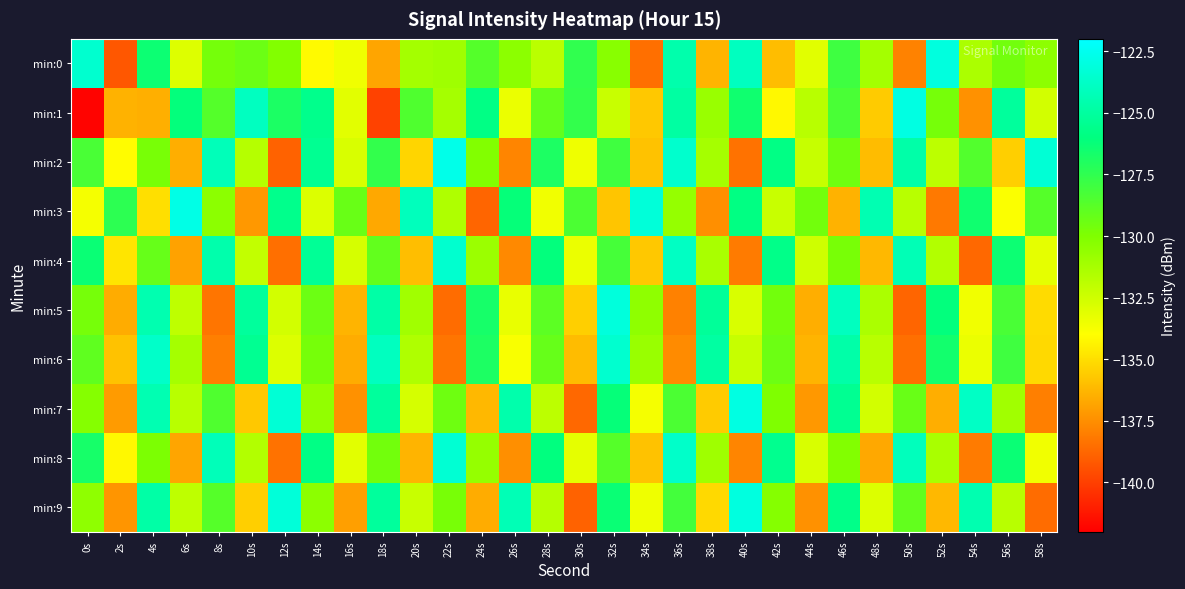

Reading left to right, transcribe all the data shown in this chart.

min:0: 0s=-123.5	2s=-139.2	4s=-126.4	6s=-132.9	8s=-129.7	10s=-129.4	12s=-130.1	14s=-134.1	16s=-133.6	18s=-136.8	20s=-131.2	22s=-131.0	24s=-128.7	26s=-130.4	28s=-131.9	30s=-127.5	32s=-130.3	34s=-138.5	36s=-124.6	38s=-136.3	40s=-124.0	42s=-136.0	44s=-133.1	46s=-128.0	48s=-131.1	50s=-137.9	52s=-123.0	54s=-131.4	56s=-129.6	58s=-130.5
min:1: 0s=-141.9	2s=-136.4	4s=-136.5	6s=-126.1	8s=-128.7	10s=-124.0	12s=-126.9	14s=-125.6	16s=-133.1	18s=-139.9	20s=-128.5	22s=-131.2	24s=-125.8	26s=-133.4	28s=-129.1	30s=-127.6	32s=-132.3	34s=-135.7	36s=-124.9	38s=-130.8	40s=-126.5	42s=-134.2	44s=-131.8	46s=-128.3	48s=-135.6	50s=-122.9	52s=-129.7	54s=-137.4	56s=-125.1	58s=-132.6
min:2: 0s=-128.3	2s=-134.1	4s=-129.8	6s=-136.5	8s=-124.2	10s=-131.7	12s=-138.9	14s=-125.4	16s=-132.8	18s=-127.6	20s=-135.3	22s=-122.7	24s=-130.1	26s=-137.8	28s=-126.9	30s=-133.5	32s=-128.0	34s=-135.9	36s=-123.6	38s=-131.2	40s=-138.4	42s=-125.8	44s=-132.2	46s=-129.5	48s=-136.1	50s=-124.7	52s=-131.9	54s=-128.6	56s=-135.5	58s=-123.3
min:3: 0s=-133.7	2s=-127.4	4s=-135.0	6s=-122.8	8s=-130.4	10s=-137.2	12s=-125.6	14s=-132.9	16s=-129.3	18s=-136.7	20s=-124.1	22s=-131.5	24s=-138.8	26s=-126.2	28s=-133.6	30s=-128.4	32s=-135.8	34s=-123.2	36s=-130.7	38s=-137.5	40s=-125.9	42s=-132.3	44s=-129.6	46s=-136.4	48s=-124.4	50s=-131.8	52s=-138.2	54s=-126.5	56s=-133.9	58s=-128.7
min:4: 0s=-126.3	2s=-134.8	4s=-129.2	6s=-136.9	8s=-124.6	10s=-132.1	12s=-138.5	14s=-125.3	16s=-132.7	18s=-129.1	20s=-136.0	22s=-123.5	24s=-130.9	26s=-137.7	28s=-126.1	30s=-133.4	32s=-128.2	34s=-135.7	36s=-123.9	38s=-131.3	40s=-138.1	42s=-125.7	44s=-132.5	46s=-129.8	48s=-136.2	50s=-124.3	52s=-131.6	54s=-138.7	56s=-126.4	58s=-133.2
min:5: 0s=-129.7	2s=-136.6	4s=-124.5	6s=-132.0	8s=-138.3	10s=-125.1	12s=-132.6	14s=-129.4	16s=-136.3	18s=-124.8	20s=-131.1	22s=-138.6	24s=-126.7	26s=-133.3	28s=-128.9	30s=-135.5	32s=-123.1	34s=-130.5	36s=-137.9	38s=-125.2	40s=-132.8	42s=-129.6	44s=-136.5	46s=-124.0	48s=-131.4	50s=-138.8	52s=-126.1	54s=-133.6	56s=-128.3	58s=-135.1
min:6: 0s=-129.0	2s=-135.9	4s=-123.7	6s=-131.2	8s=-138.0	10s=-125.4	12s=-132.9	14s=-129.7	16s=-136.6	18s=-124.0	20s=-131.5	22s=-138.3	24s=-126.9	26s=-133.8	28s=-129.2	30s=-136.1	32s=-123.5	34s=-130.8	36s=-137.6	38s=-124.9	40s=-132.2	42s=-129.4	44s=-136.3	46s=-124.7	48s=-131.8	50s=-138.5	52s=-126.6	54s=-133.4	56s=-128.0	58s=-135.2
min:7: 0s=-130.2	2s=-137.1	4s=-124.4	6s=-131.8	8s=-128.5	10s=-135.7	12s=-123.3	14s=-130.6	16s=-137.4	18s=-125.1	20s=-132.7	22s=-129.5	24s=-136.2	26s=-124.6	28s=-131.9	30s=-138.7	32s=-126.2	34s=-133.7	36s=-128.4	38s=-135.6	40s=-122.9	42s=-130.0	44s=-137.2	46s=-125.4	48s=-132.6	50s=-129.3	52s=-136.5	54s=-123.8	56s=-131.1	58s=-138.0
min:8: 0s=-126.7	2s=-134.2	4s=-129.9	6s=-136.8	8s=-124.2	10s=-131.6	12s=-138.4	14s=-125.8	16s=-133.1	18s=-129.6	20s=-136.3	22s=-123.4	24s=-130.7	26s=-137.5	28s=-126.0	30s=-133.2	32s=-128.7	34s=-135.9	36s=-123.7	38s=-131.0	40s=-137.8	42s=-125.5	44s=-132.8	46s=-130.1	48s=-136.7	50s=-124.1	52s=-131.3	54s=-138.1	56s=-126.3	58s=-133.6
min:9: 0s=-130.5	2s=-137.3	4s=-124.8	6s=-132.0	8s=-128.7	10s=-135.5	12s=-123.2	14s=-130.4	16s=-137.0	18s=-125.1	20s=-132.3	22s=-129.8	24s=-136.6	26s=-124.3	28s=-131.7	30s=-138.9	32s=-126.3	34s=-133.5	36s=-128.1	38s=-135.2	40s=-123.0	42s=-130.2	44s=-137.4	46s=-125.7	48s=-132.9	50s=-129.1	52s=-136.2	54s=-124.5	56s=-131.8	58s=-138.6